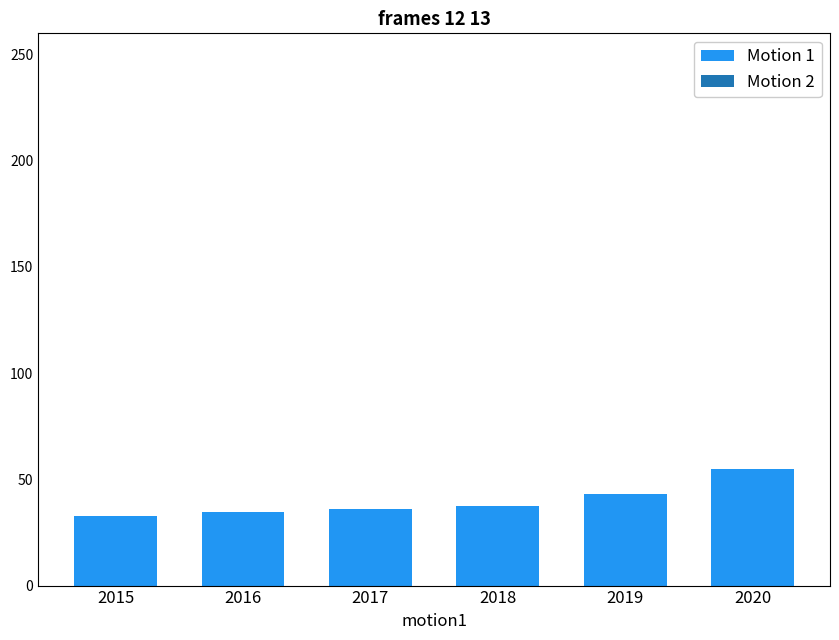

What is the maximum value shown in the chart?

54.9